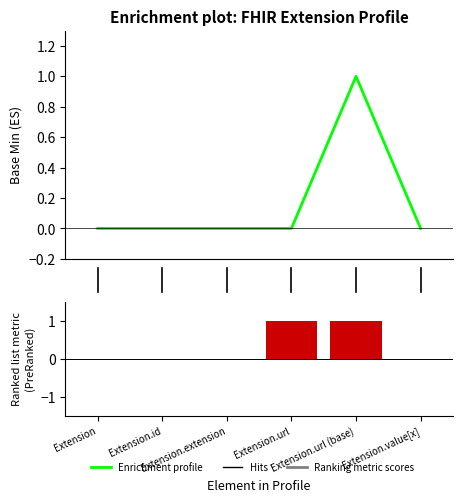

What is the difference between the maximum and minimum values in the Enrichment profile series?

1